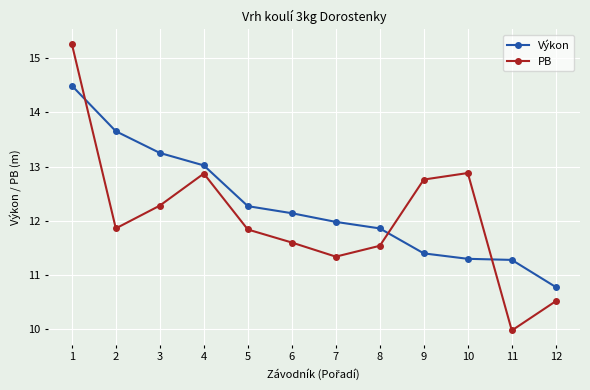

What is the value of the Výkon point at the 2nd from the left?

13.7